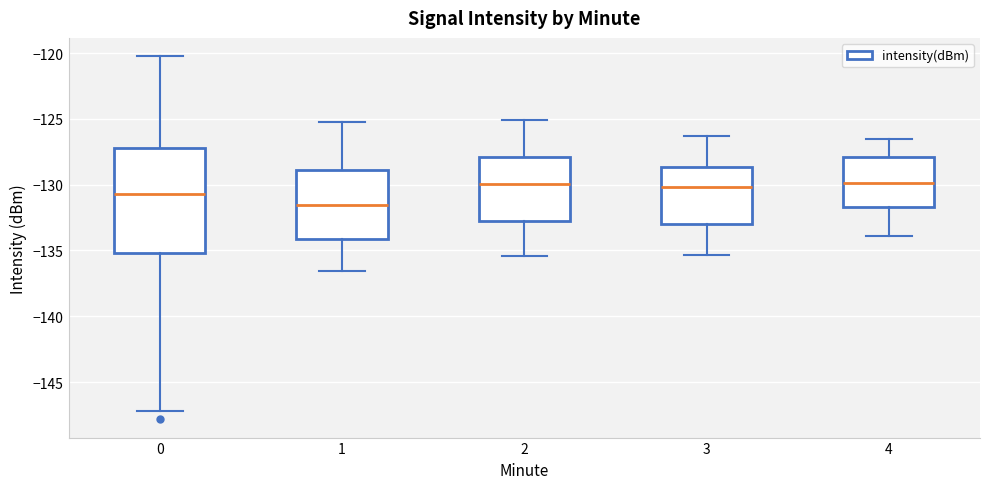

Which box is the tallest, from its lower edge to its upper edge?

0